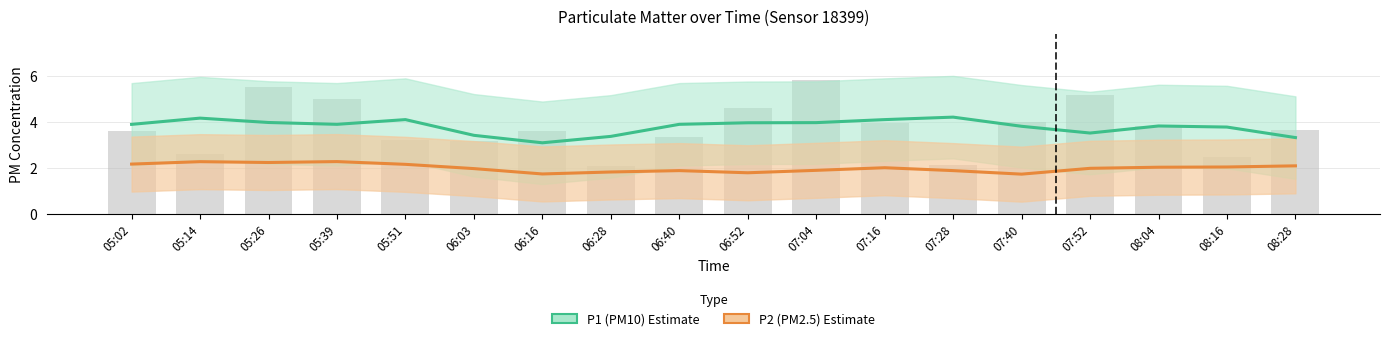

Reading right to left, what are all the values shown in this chart?

08:28=3.7	08:16=2.5	08:04=3.8	07:52=5.2	07:40=4.0	07:28=2.1	07:16=4.0	07:04=5.8	06:52=4.6	06:40=3.4	06:28=2.1	06:16=3.6	06:03=3.2	05:51=3.2	05:39=5.0	05:26=5.5	05:14=2.6	05:02=3.6